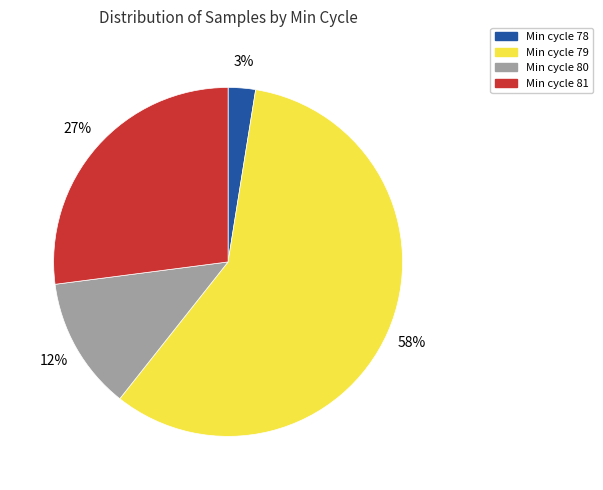

Rank the categories by value from lowest to highest.

Min cycle 78, Min cycle 80, Min cycle 81, Min cycle 79